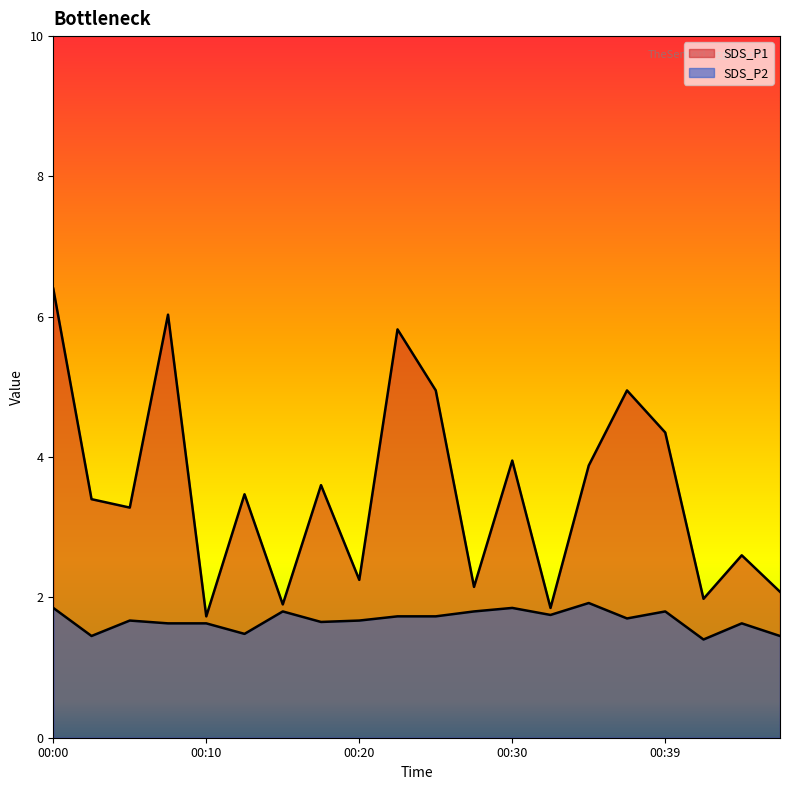

What is the sum of the SDS_P2 values at 00:17 and 00:37?

3.3